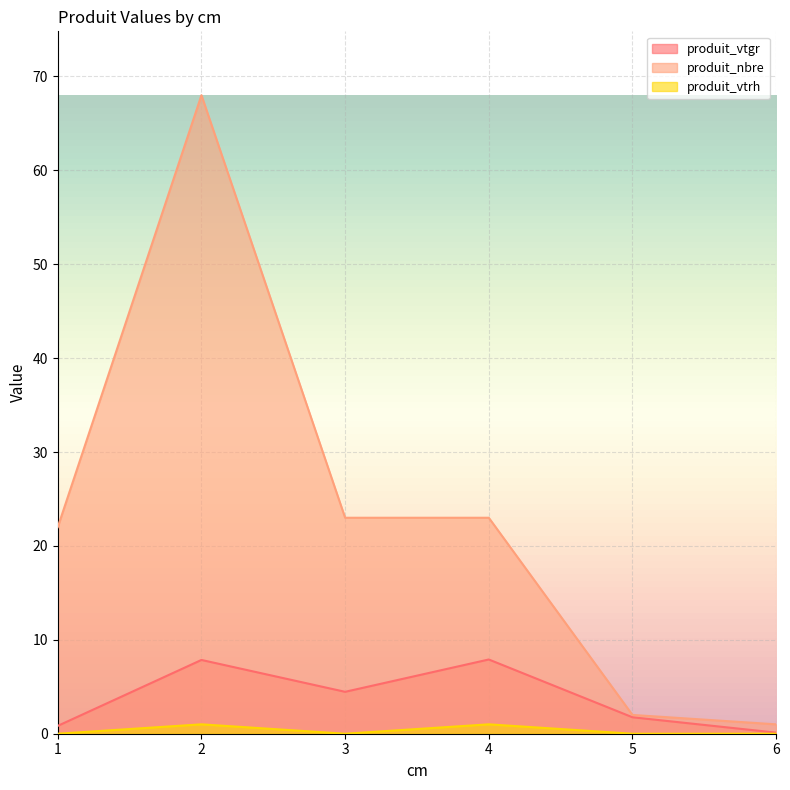

The value of produit_nbre at 6 is 1.5. True or false?

False